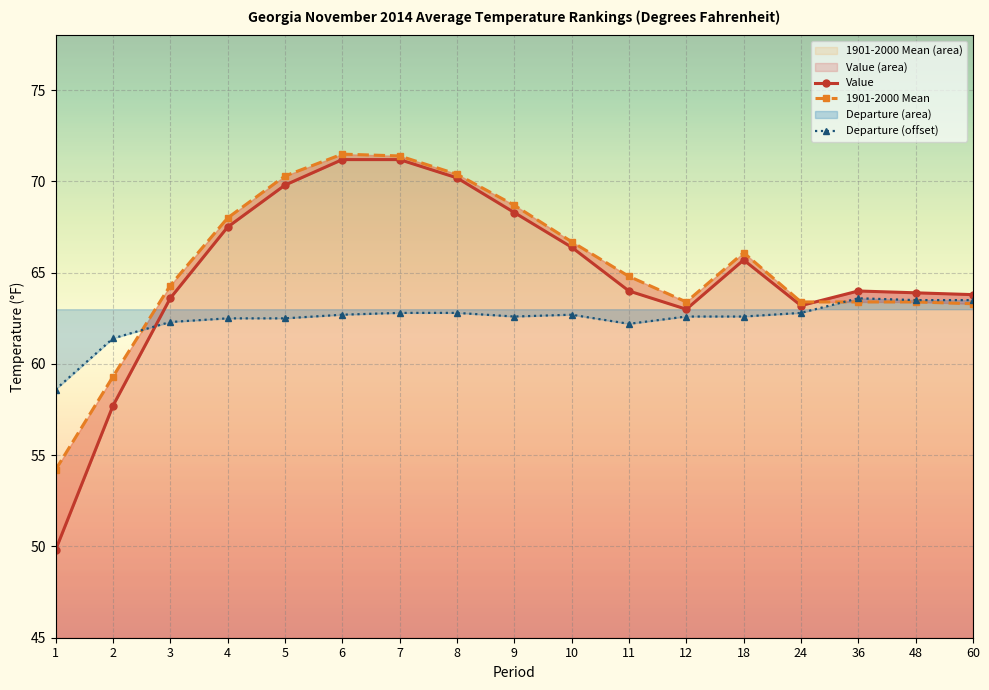

What is the value of the 1901-2000 Mean point at the 11th from the left?

64.8